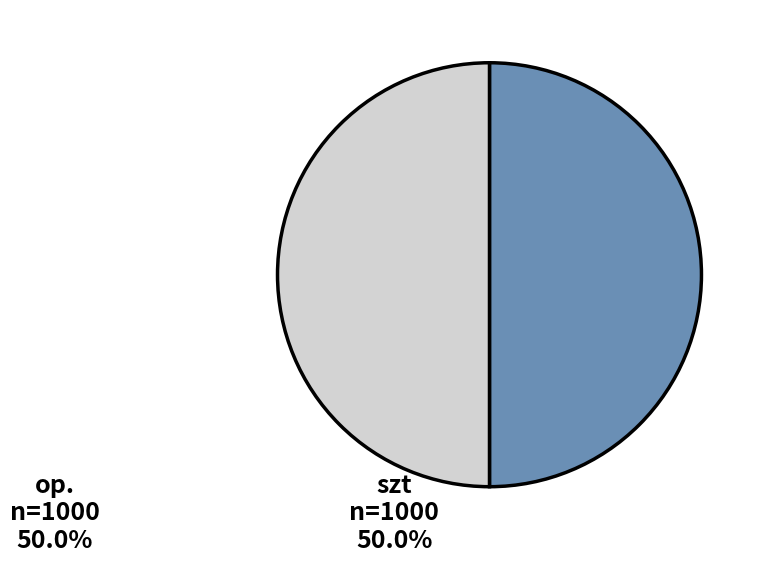

Is the sum of szt n=1000 50.0% and op. n=1000 50.0% greater than half?

Yes